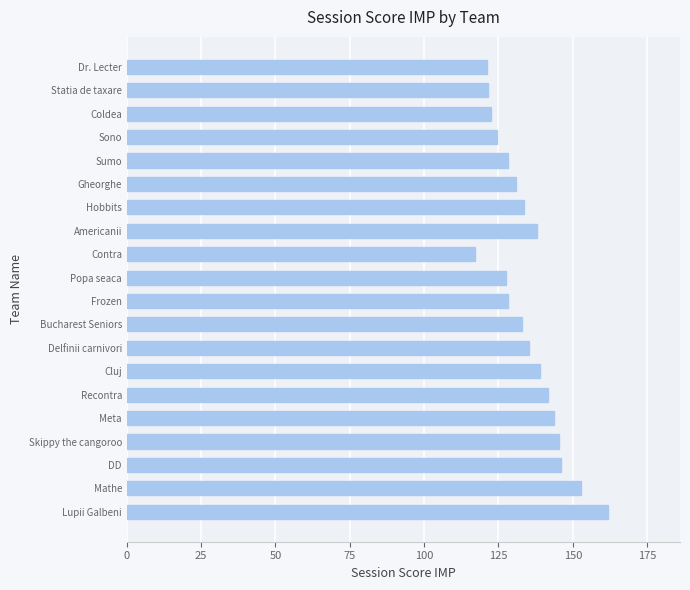

What is the difference between the maximum and minimum values?

44.7